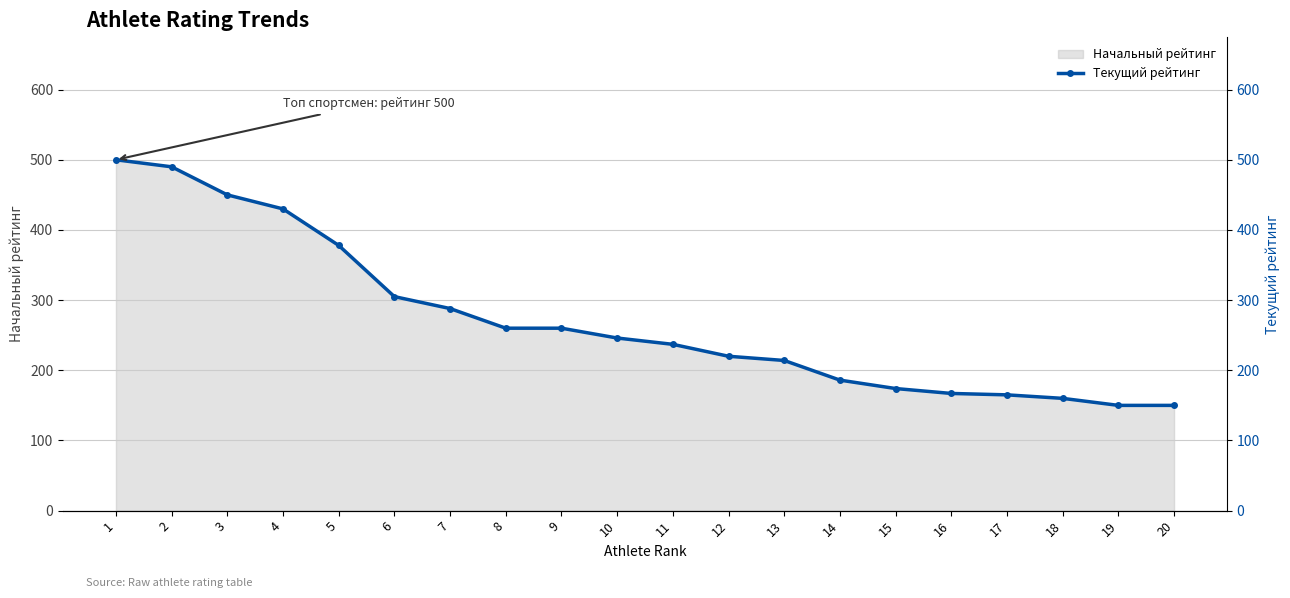

Which label corresponds to the smallest value in the chart?

19